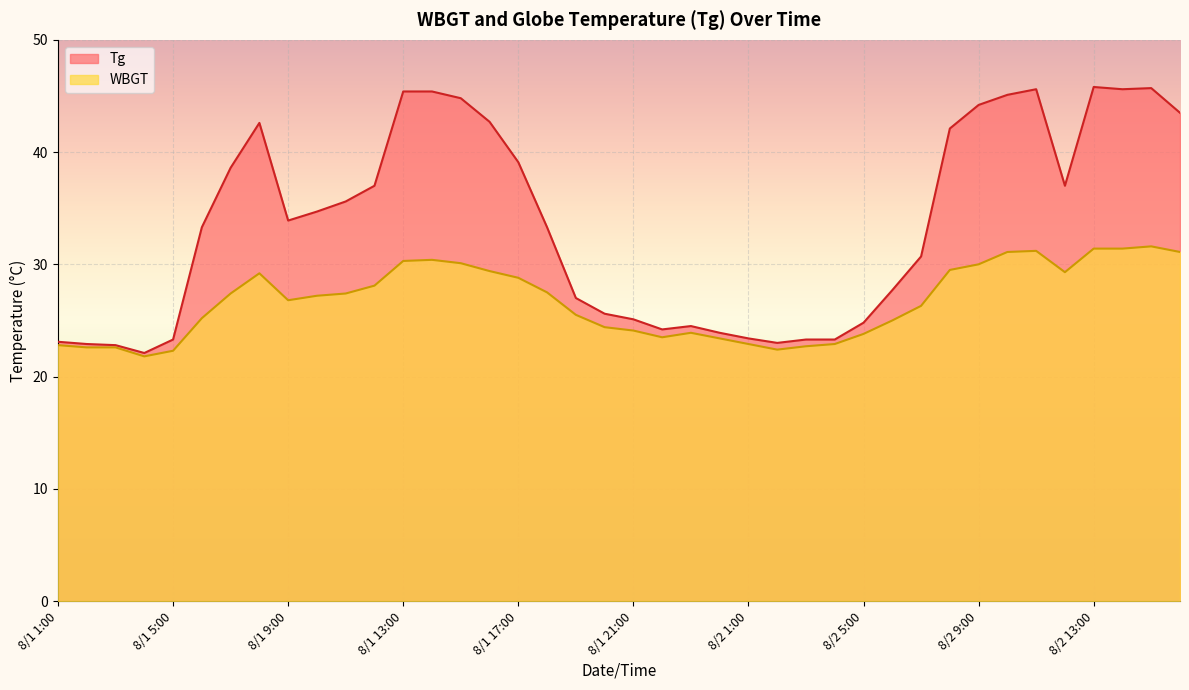

True or false: WBGT and Tg intersect in this chart.

False